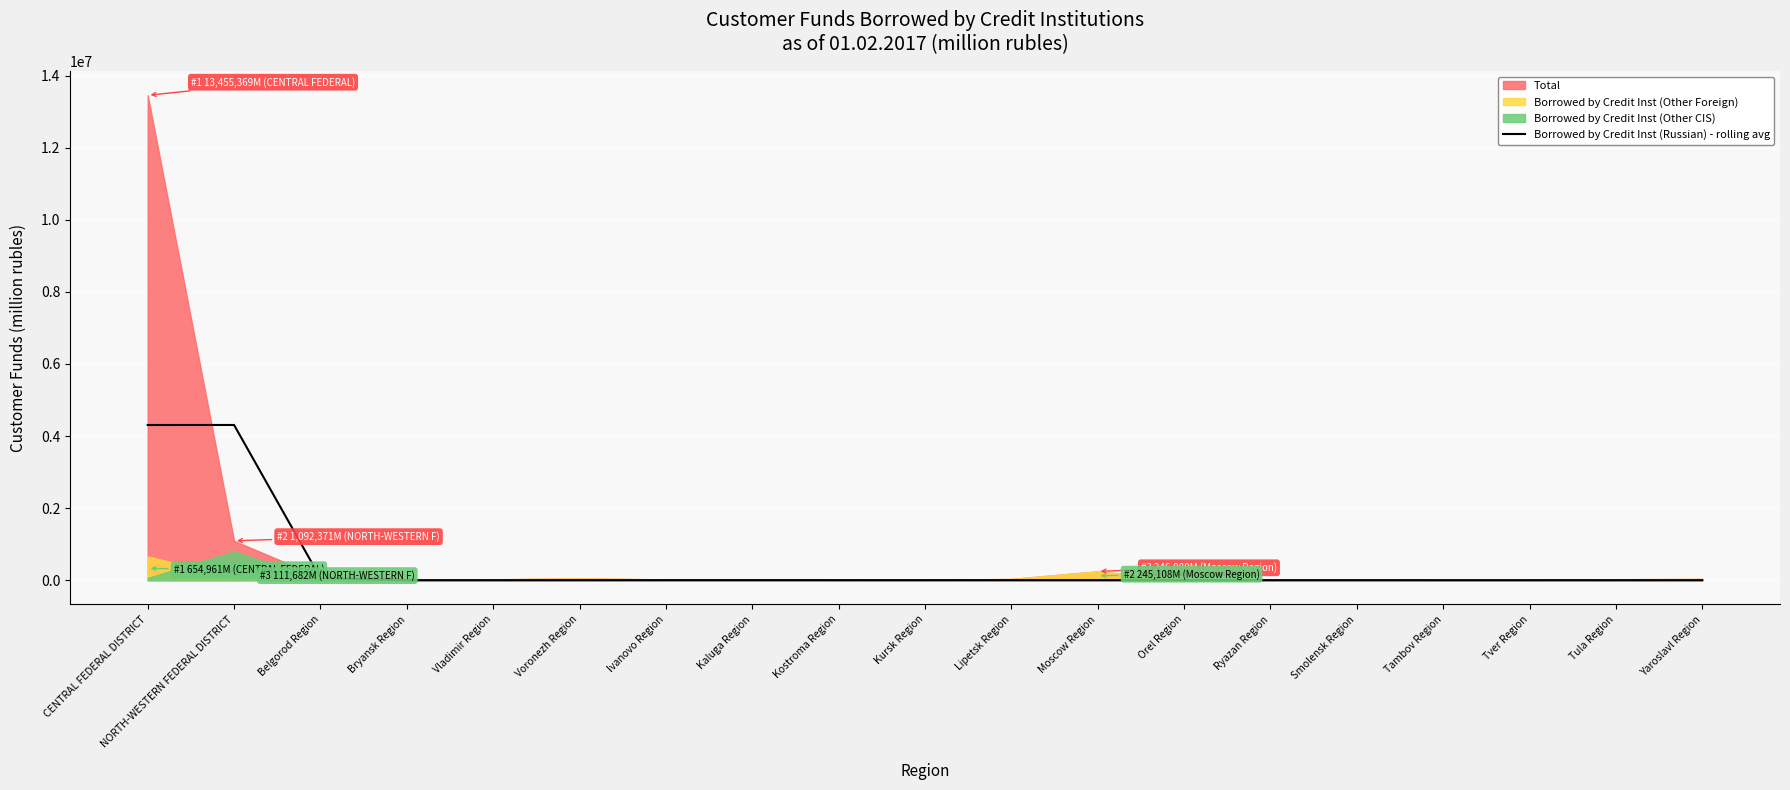

What is the difference between the maximum and minimum values?

4306340.7